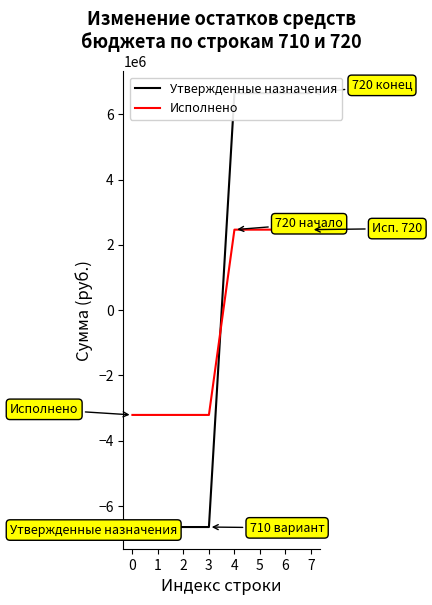

How many distinct data groups are displayed?

2